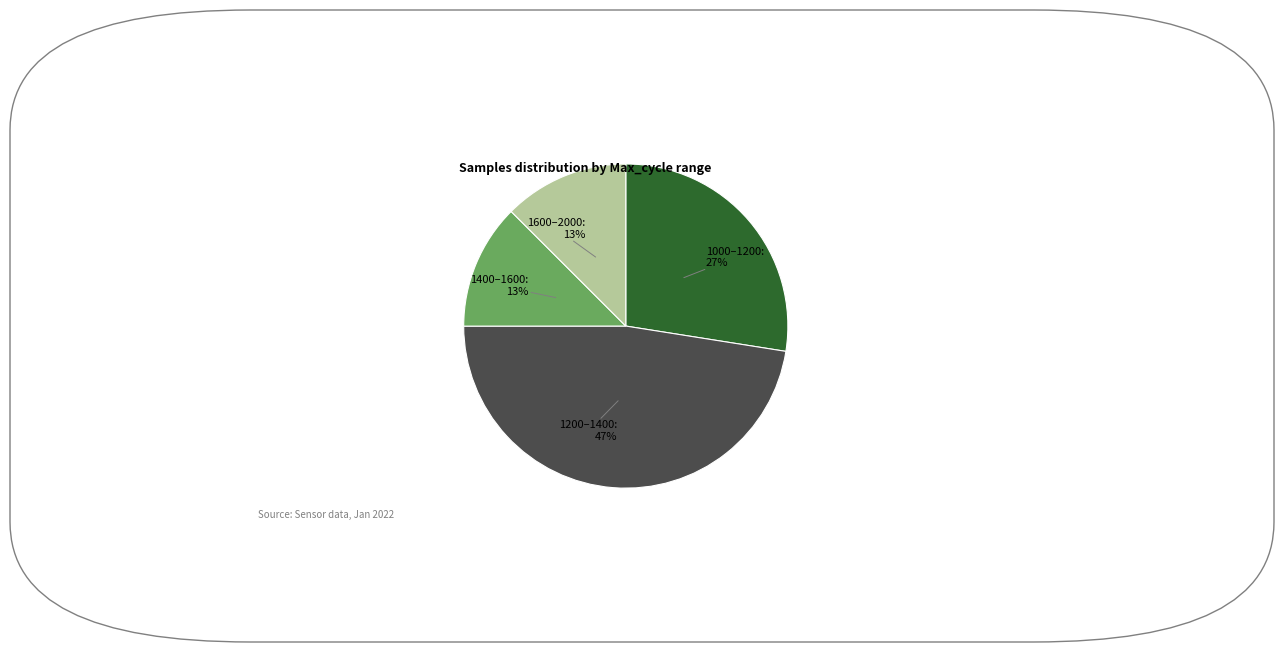

Is there any slice that represents more than half of the pie?

No